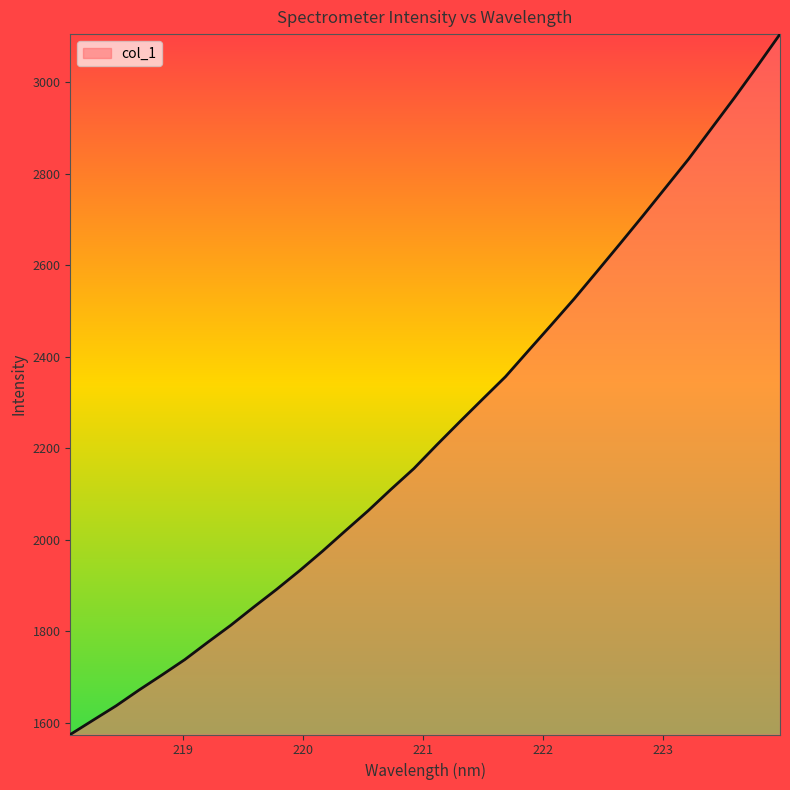

True or false: the data has more than 2 interior local peaks.

False